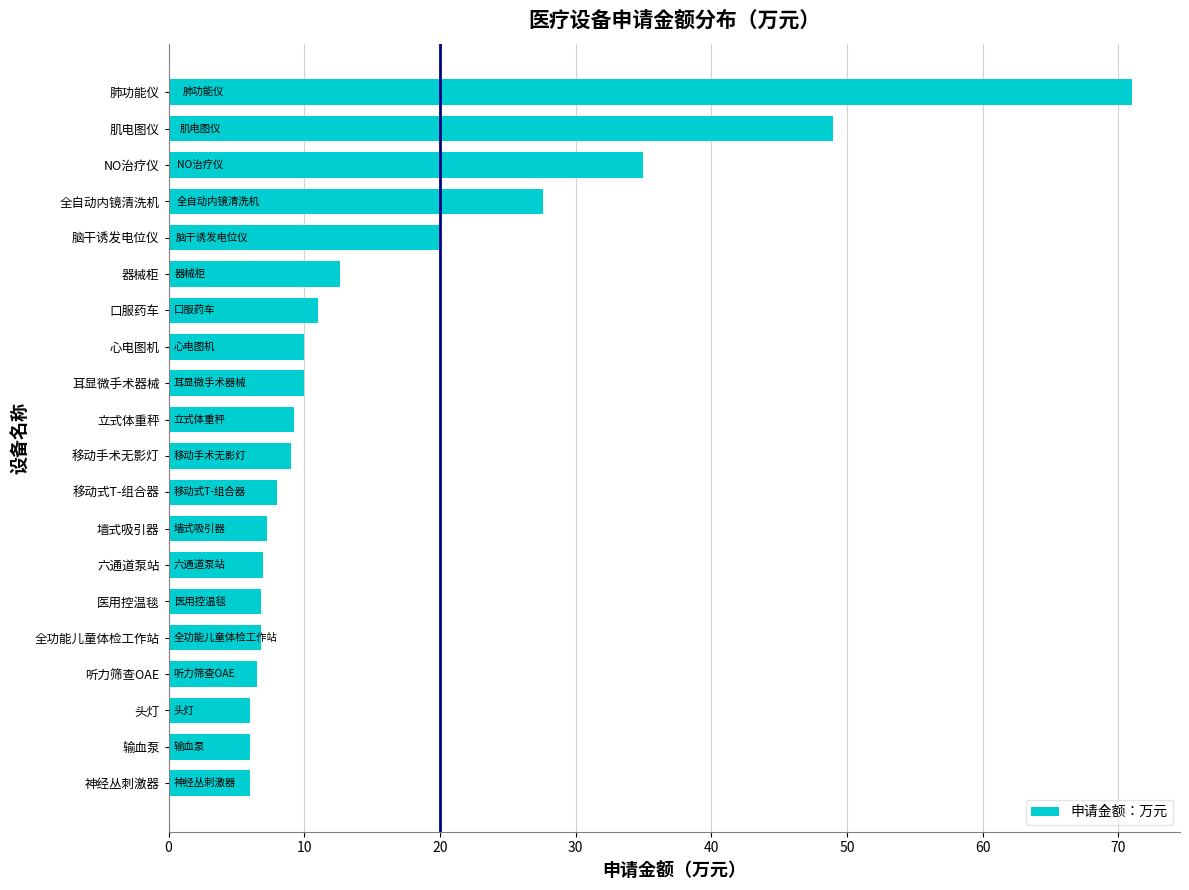

Is it true that the value at 耳显微手术器械 is 10.0?

True